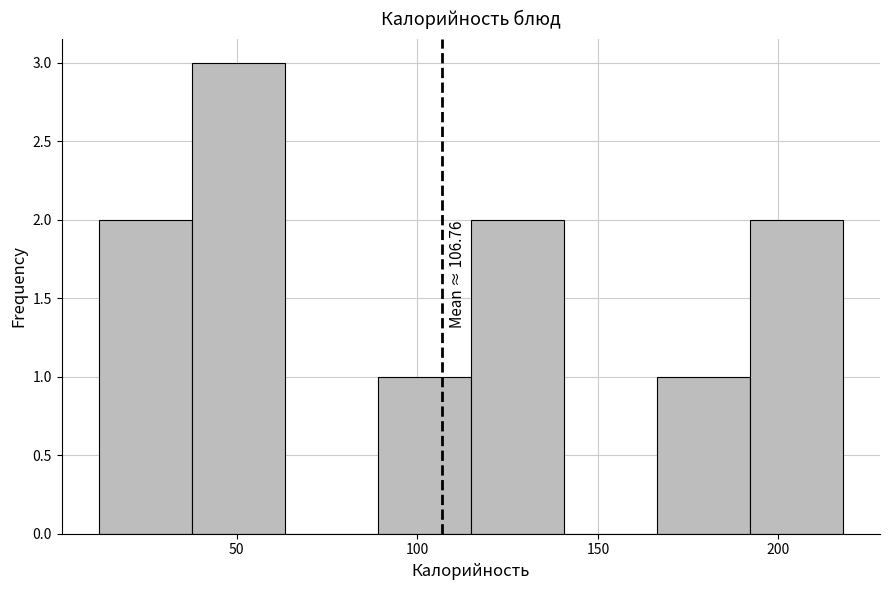

Which range on the x-axis has the tallest bar?

40 to 65